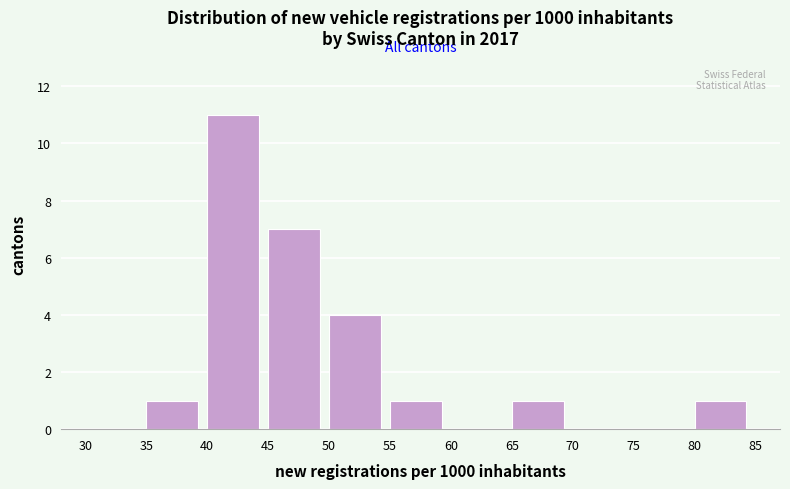

Which range on the x-axis has the tallest bar?

40 to 45